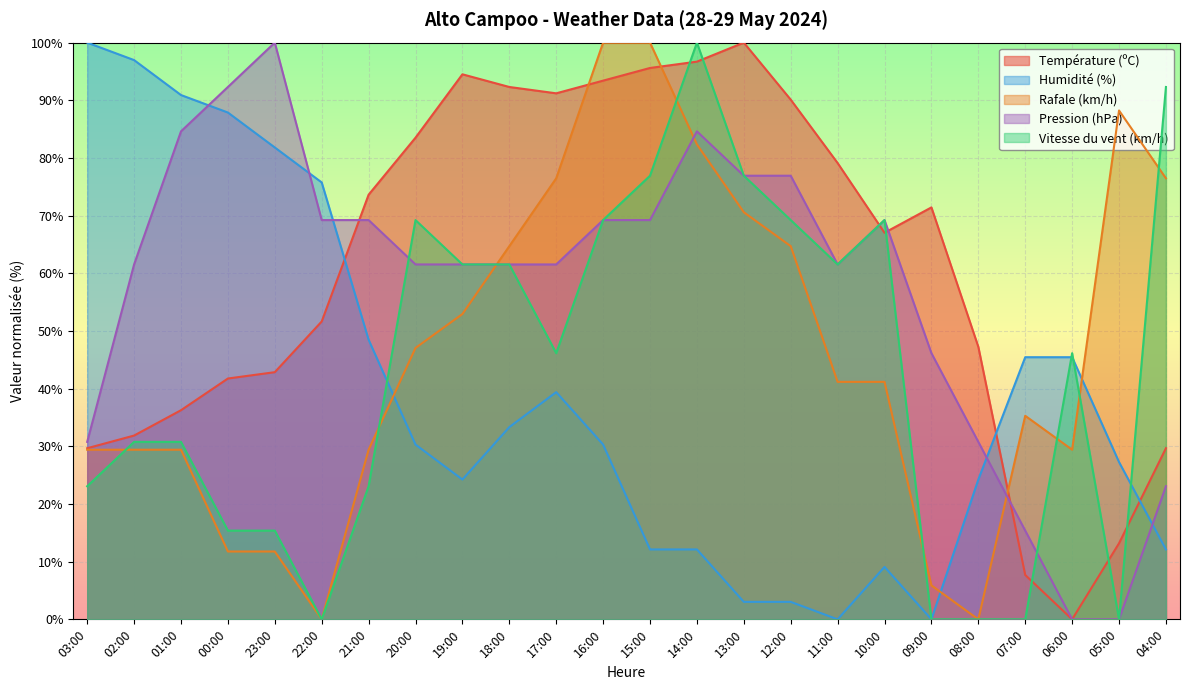

Is it true that Pression (hPa) equals 27.9 at 09:00?

False